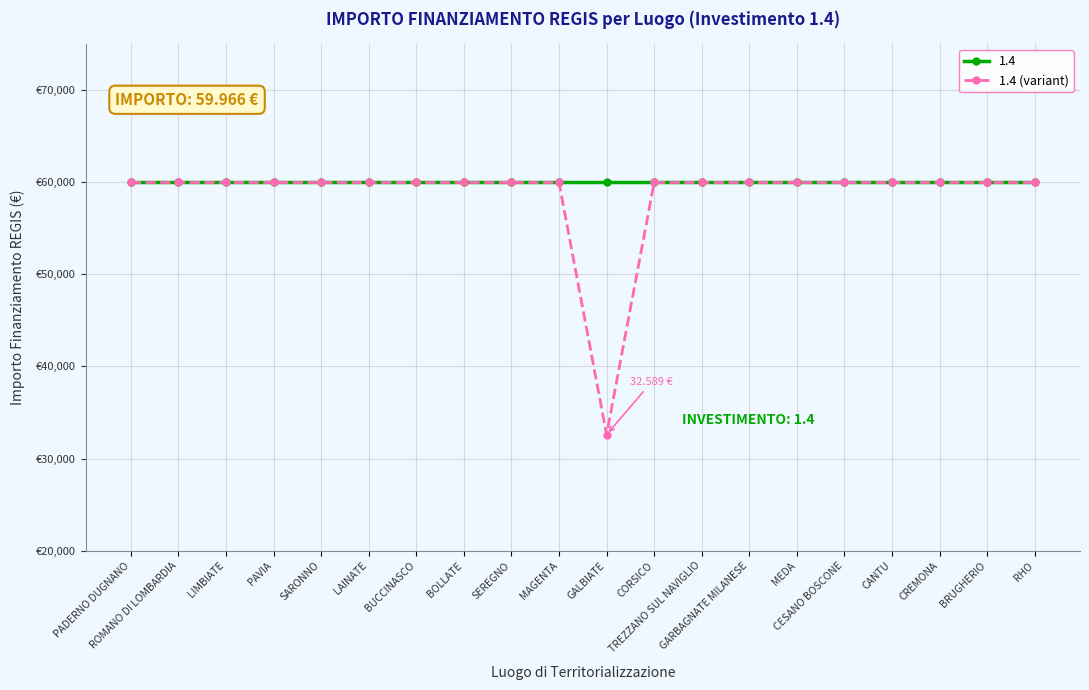

Which has a higher value, BOLLATE or SARONNO?

BOLLATE